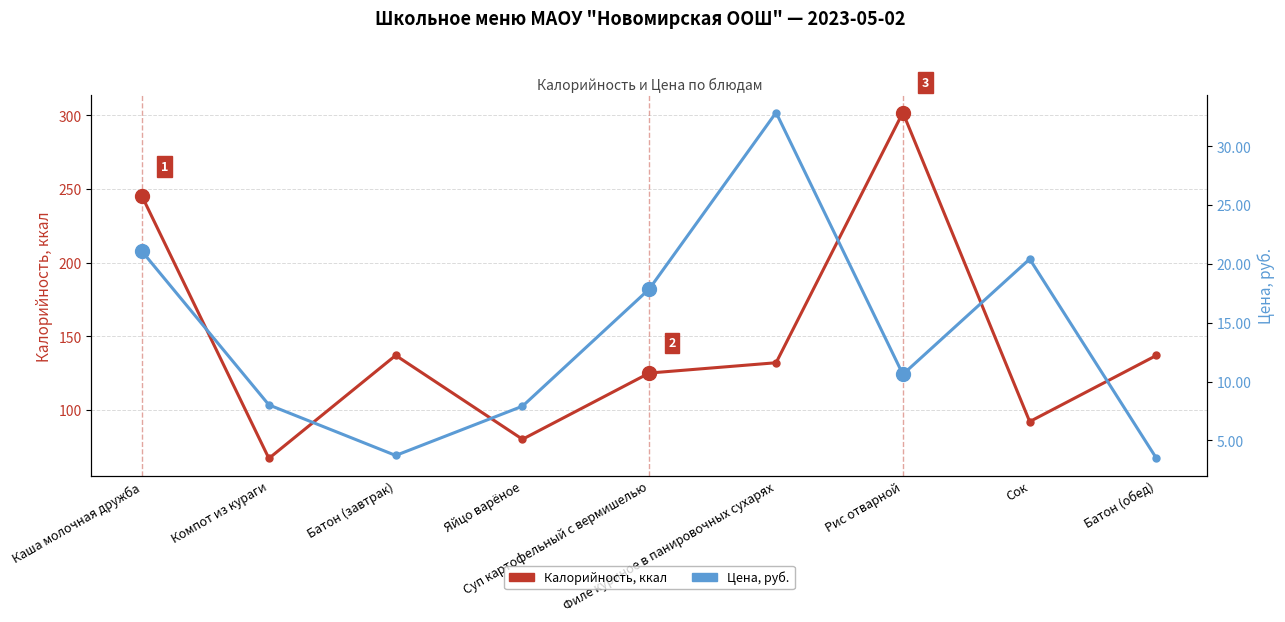

What is the sum of the Калорийность values at Филе куриное в панировочных сухарях and Компот из кураги?

199.0